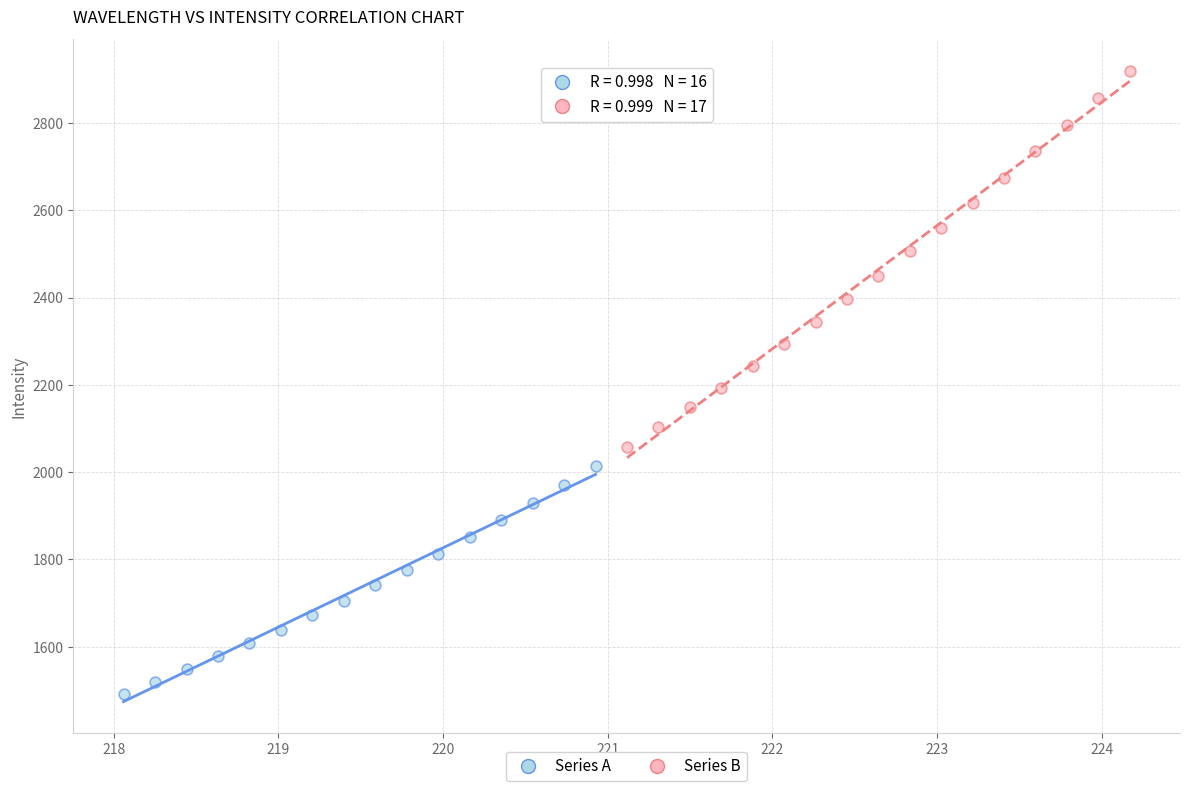

Which series has the largest Y range (max minus min)?

Series B